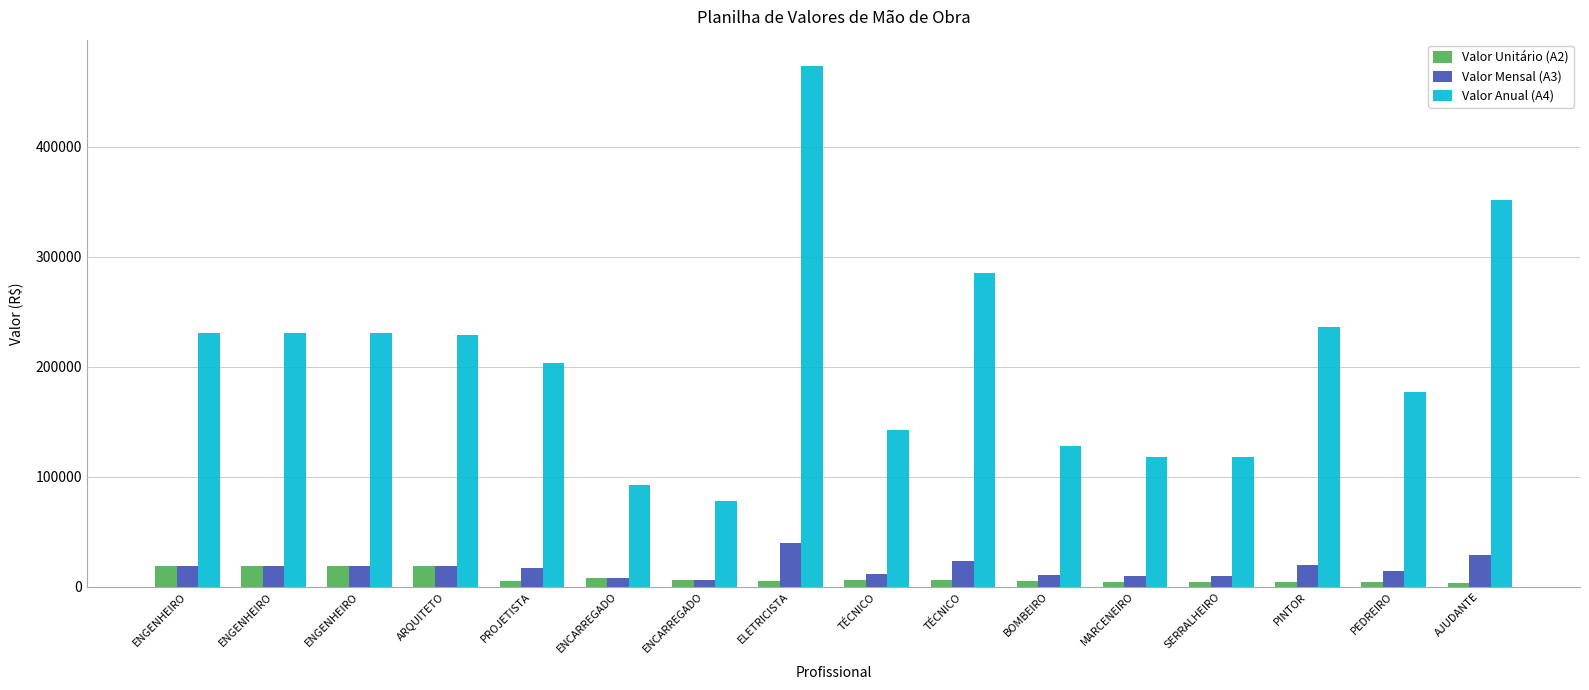

Which series changed the most between PROJETISTA and PEDREIRO?

Valor Anual (A4)